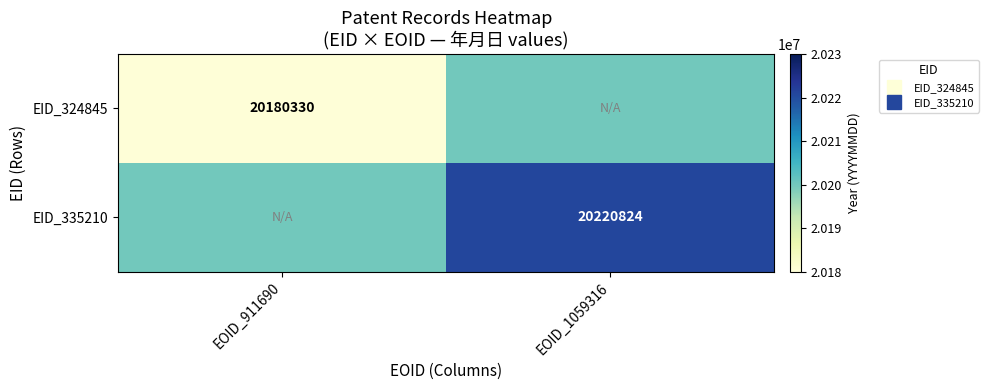

At which category is the sum across all series the highest?

EOID_1059316